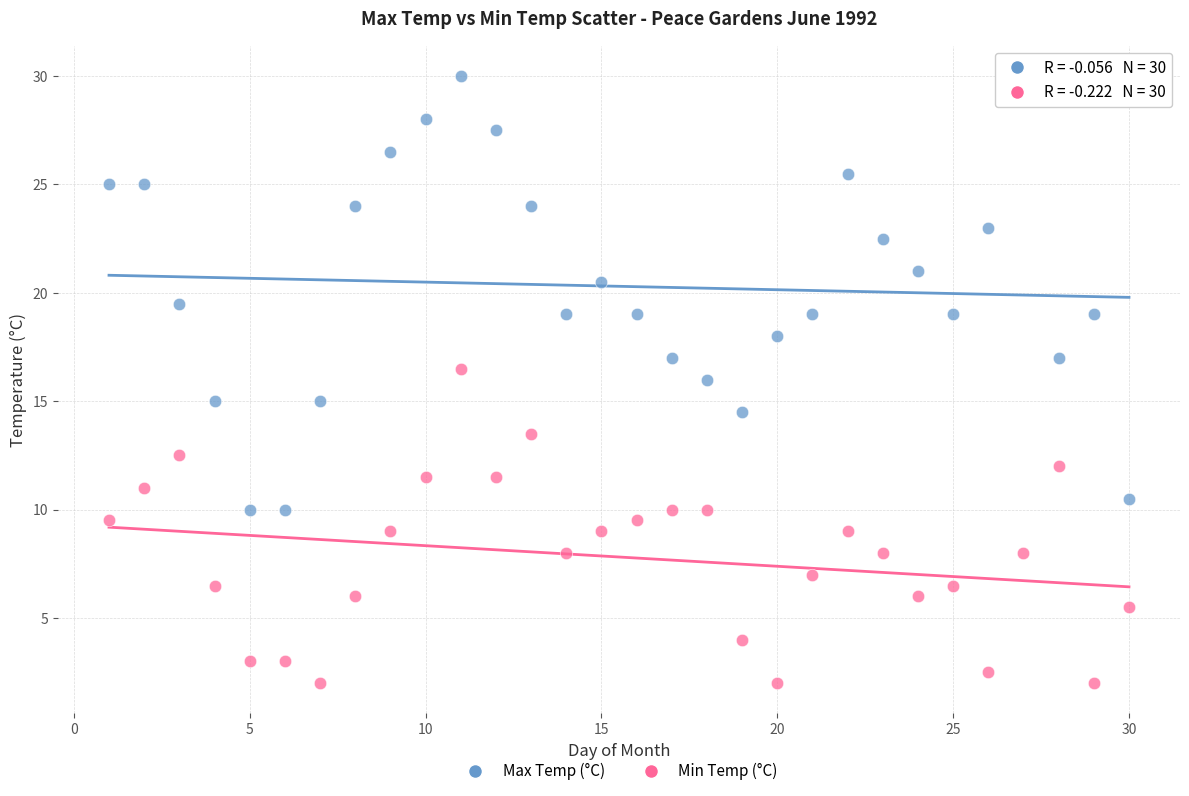

Which series has the widest spread of Y values?

Max Temp (°C)